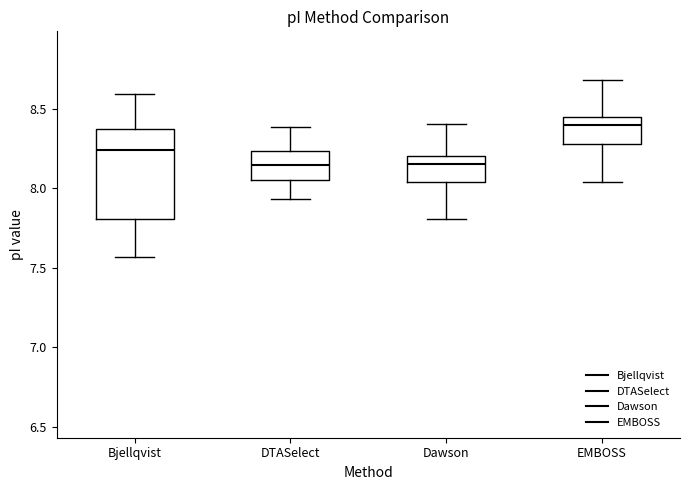

Reading left to right, read every box against the y-axis: the position of its median line, the range the box covers, and the ends of its whiskers. The values are not printed on the chart, so give them approximately, as read against the axis.

Bjellqvist: median 8.25, box 7.80 to 8.40, whiskers 7.55 to 8.60
DTASelect: median 8.15, box 8.05 to 8.25, whiskers 7.95 to 8.40
Dawson: median 8.15, box 8.05 to 8.20, whiskers 7.80 to 8.40
EMBOSS: median 8.40, box 8.30 to 8.45, whiskers 8.05 to 8.70